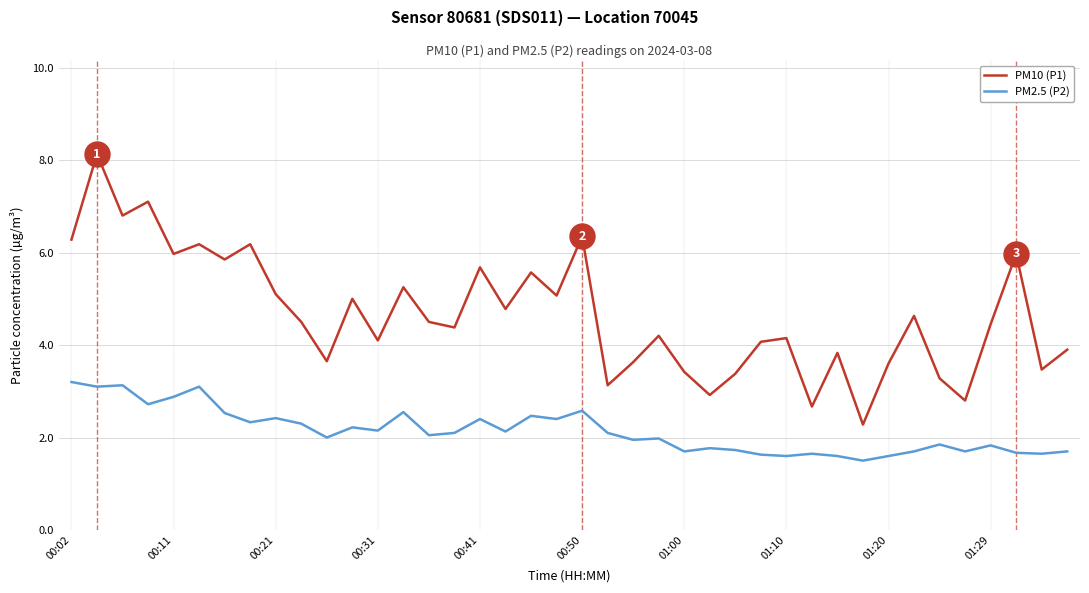

What is the greatest value displayed?

8.1